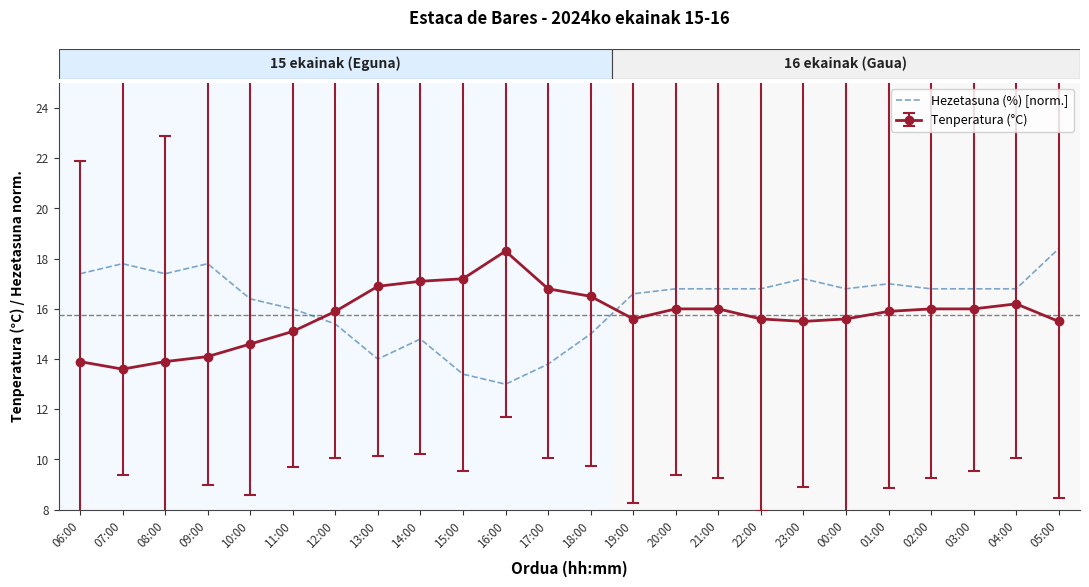

At 07:00, list the series in order from smallest to largest.

Tenperatura (°C), Hezetasuna (%) [norm.]